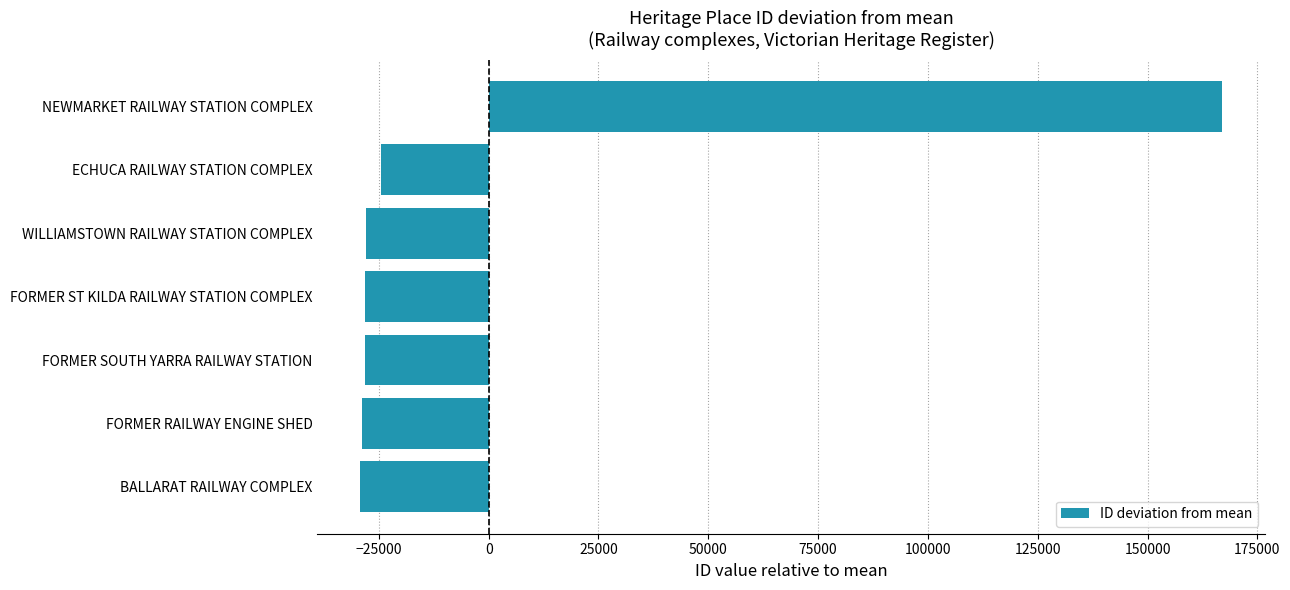

Are the bars grouped side by side (vs. stacked)?

No